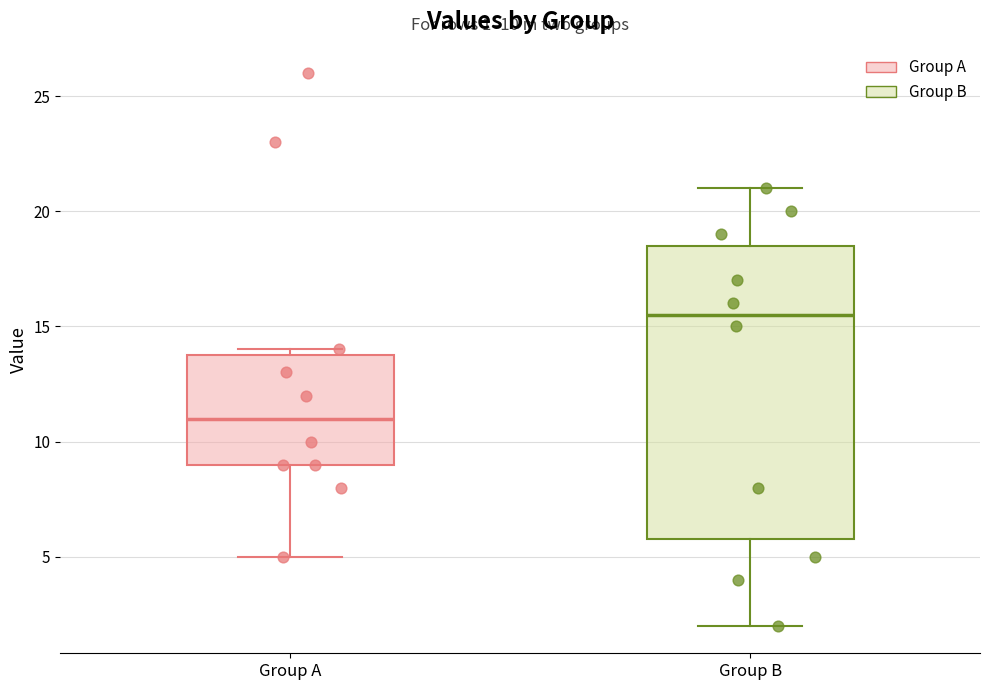

Which box's median line is the highest?

Group B